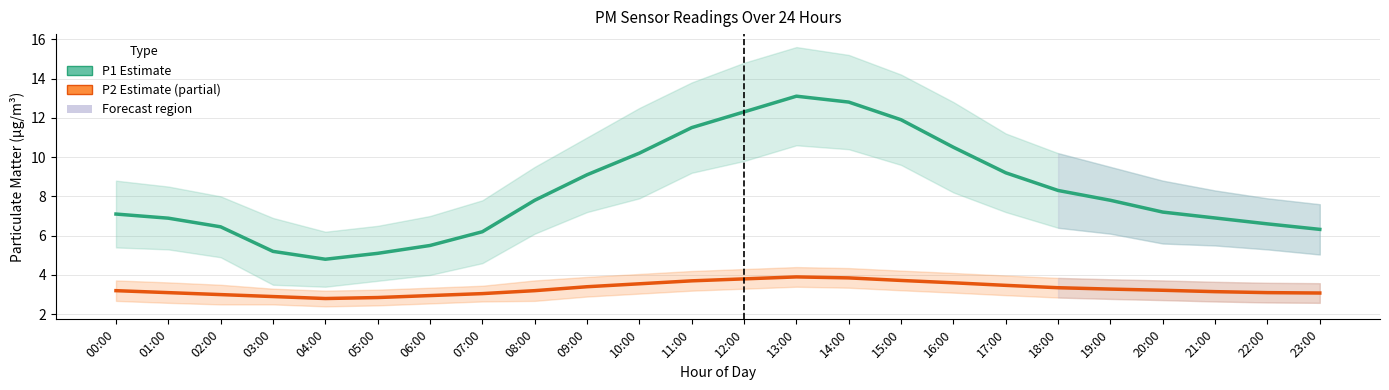

Is the value of P1 (Estimate) at 11:00 greater than the value of P2 (Partial Estimate) at 02:00?

Yes